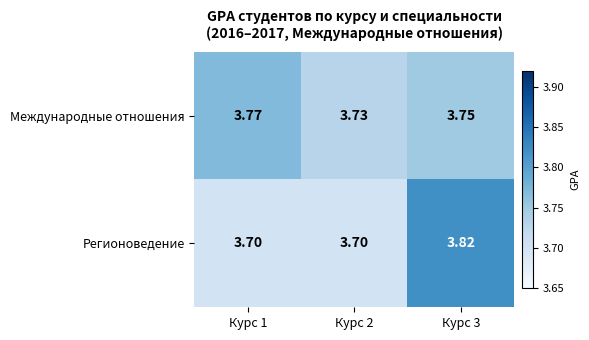

How many distinct data groups are displayed?

2